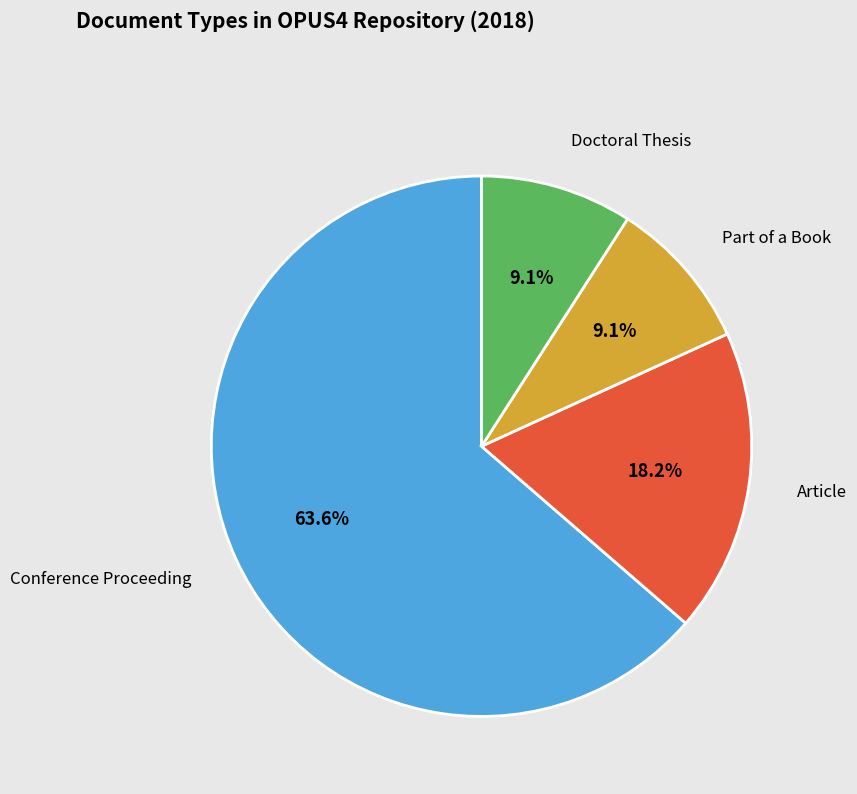

To the nearest percent, what is the average slice percentage?

25%